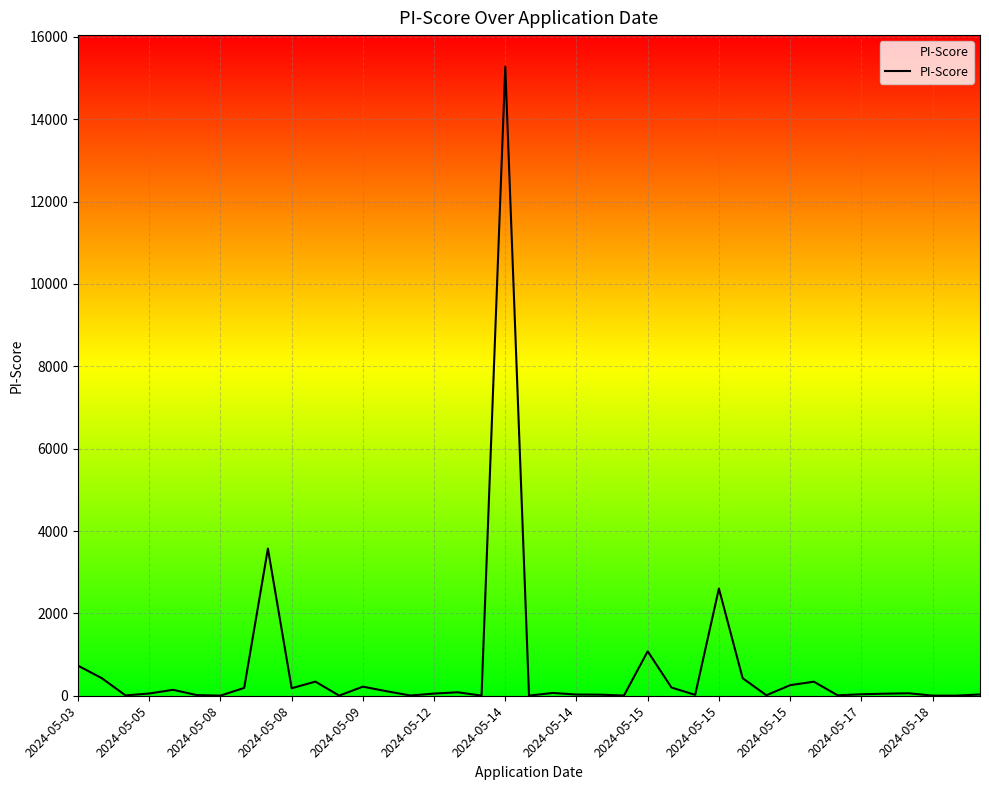

What is the difference between the maximum and minimum values?

15275